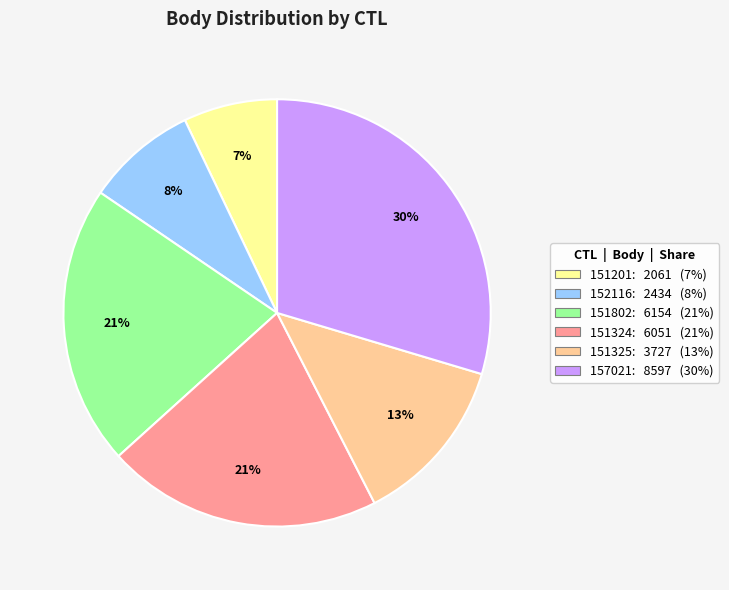

What is the largest slice in the pie chart?

157021